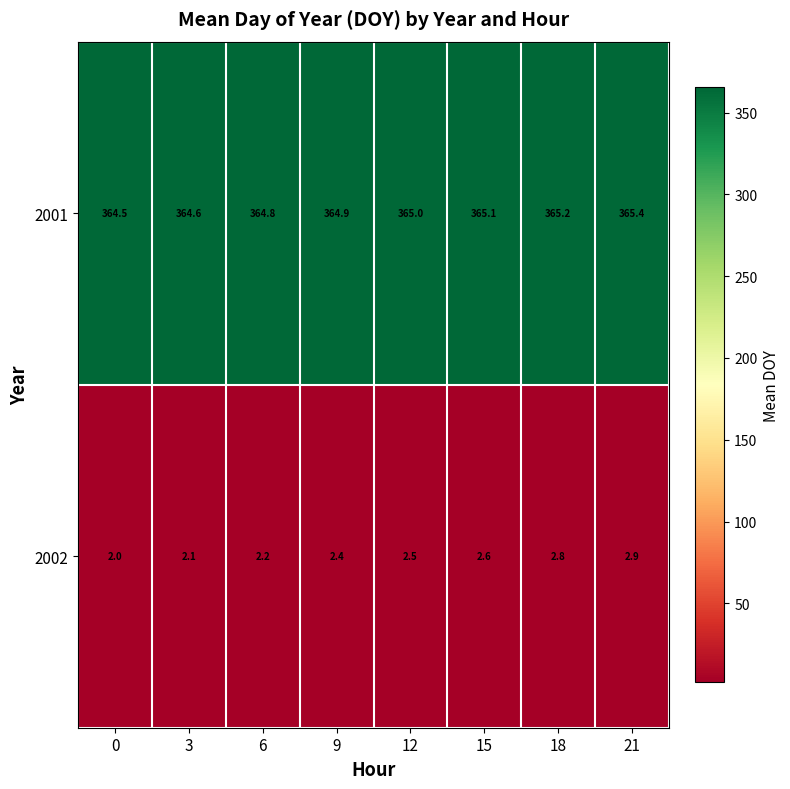

What is the minimum value shown in the chart?

2.0